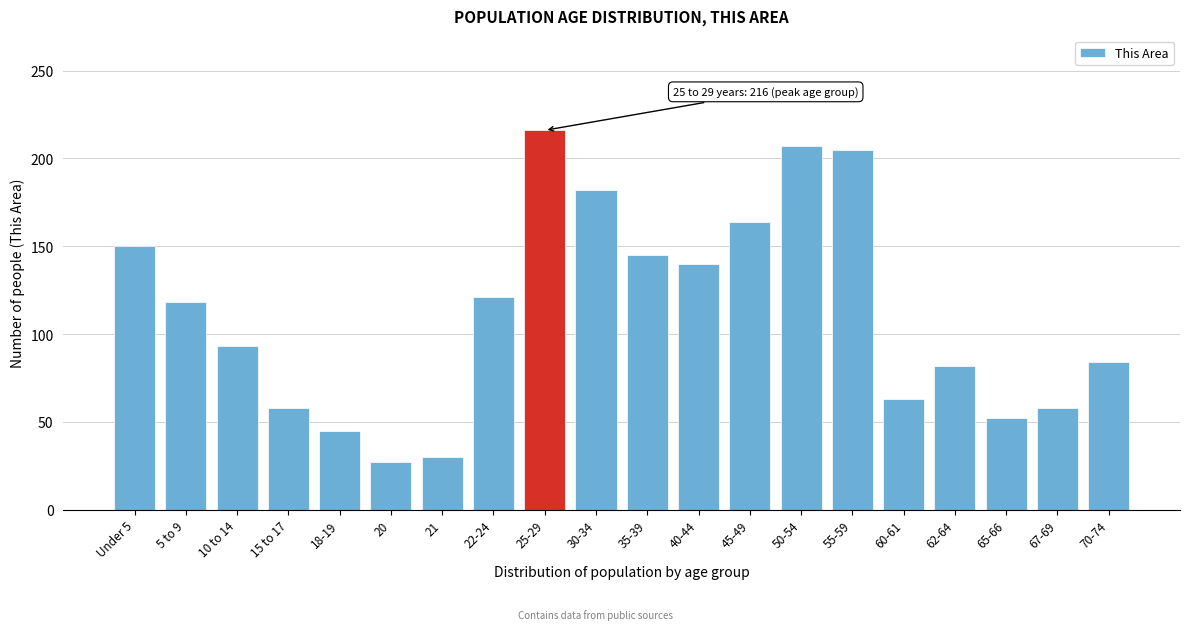

Reading left to right, extract all data points from this chart.

150	118	93	58	45	27	30	121	216	182	145	140	164	207	205	63	82	52	58	84